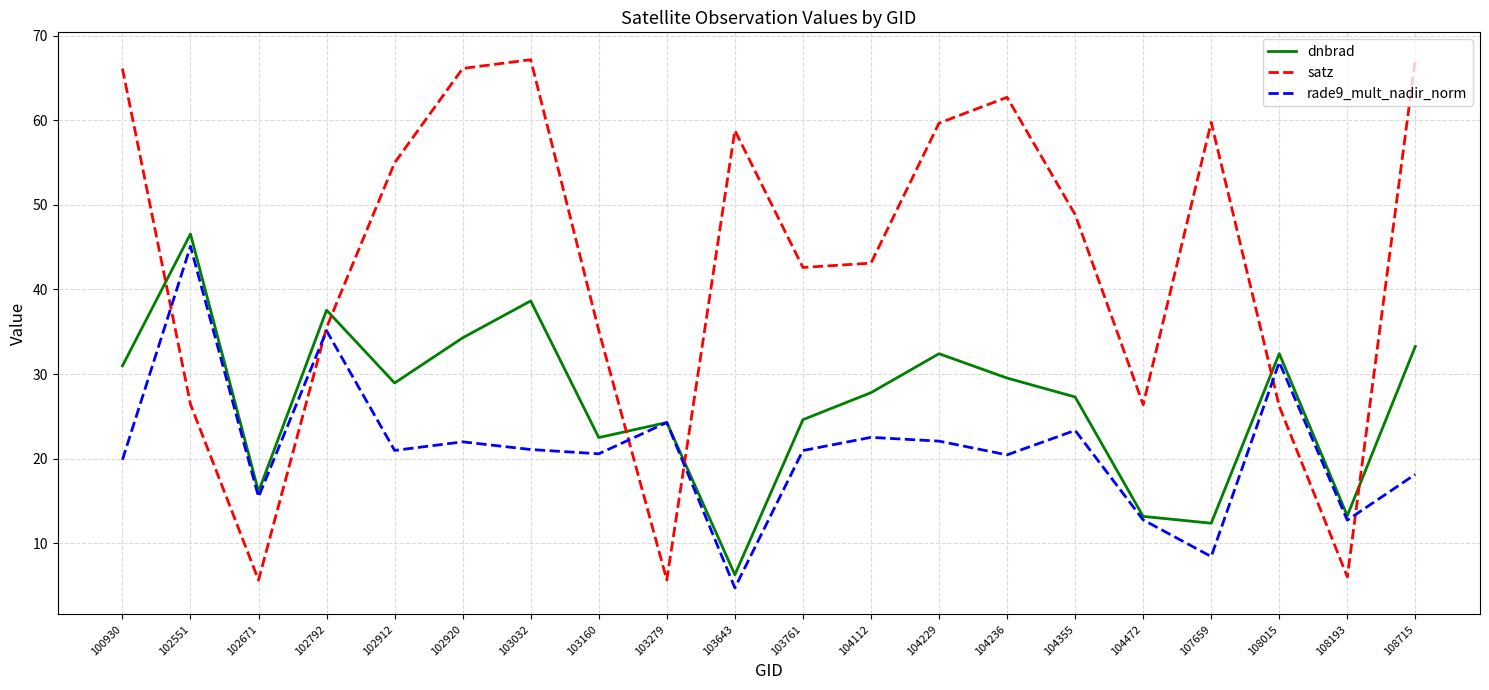

Which series has the largest range (max minus min)?

satz